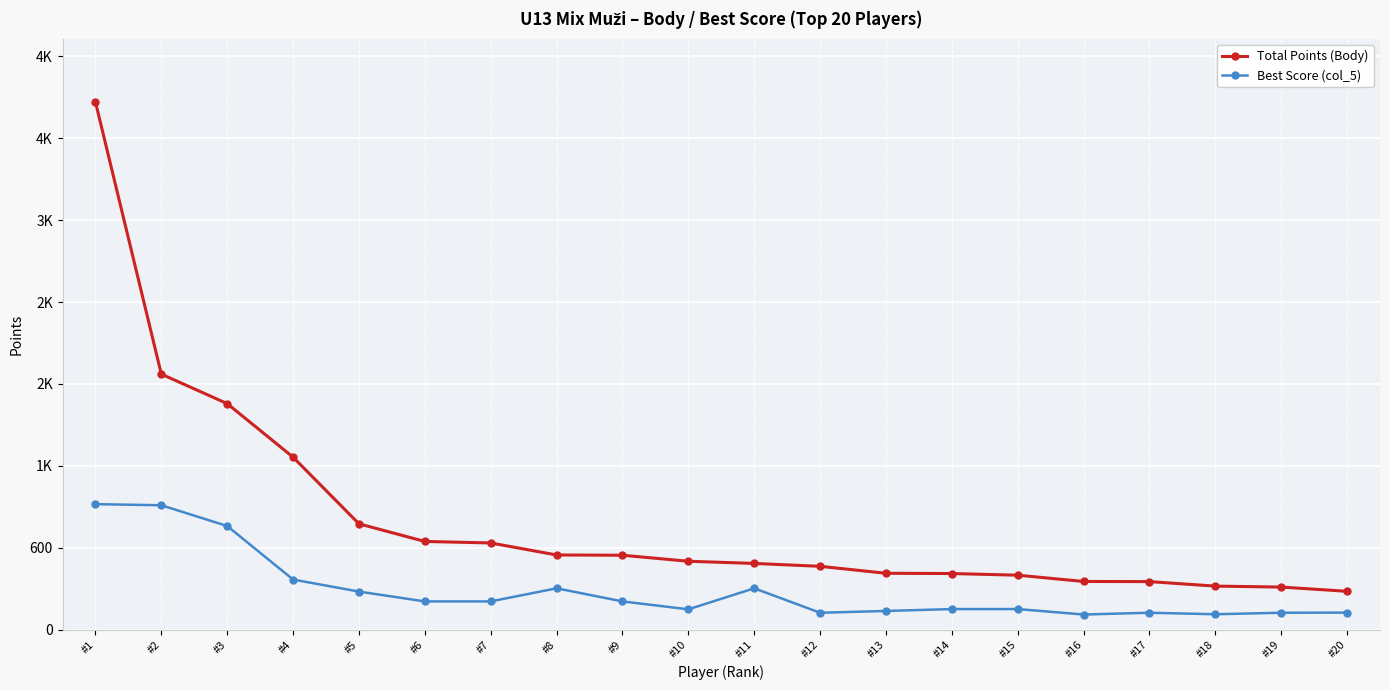

What is the value of the Total Points (Body) point at the 2nd from the left?

1872